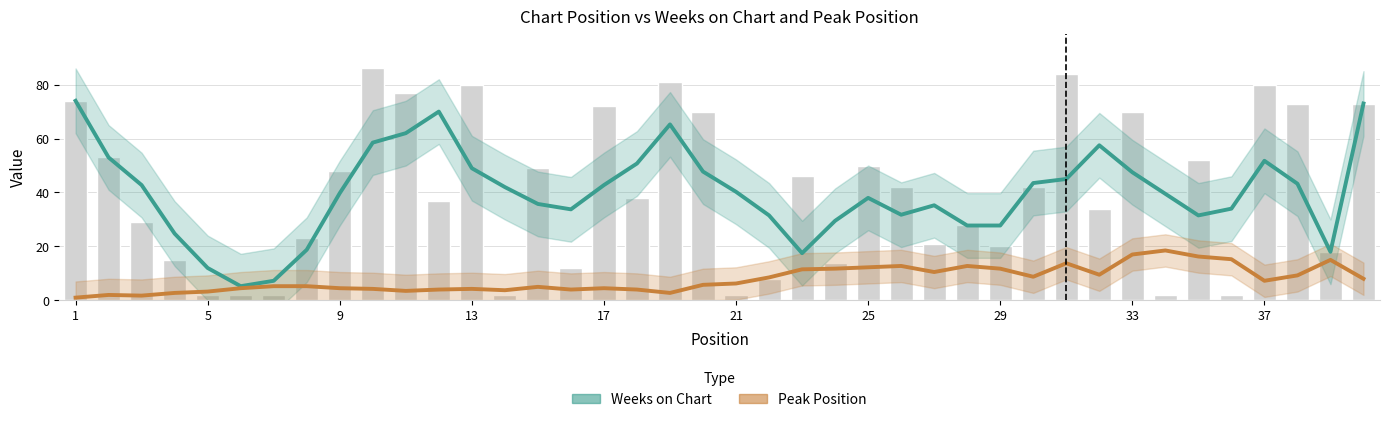

What is the difference between the second highest and minimum values in the Peak Position series?

16.0